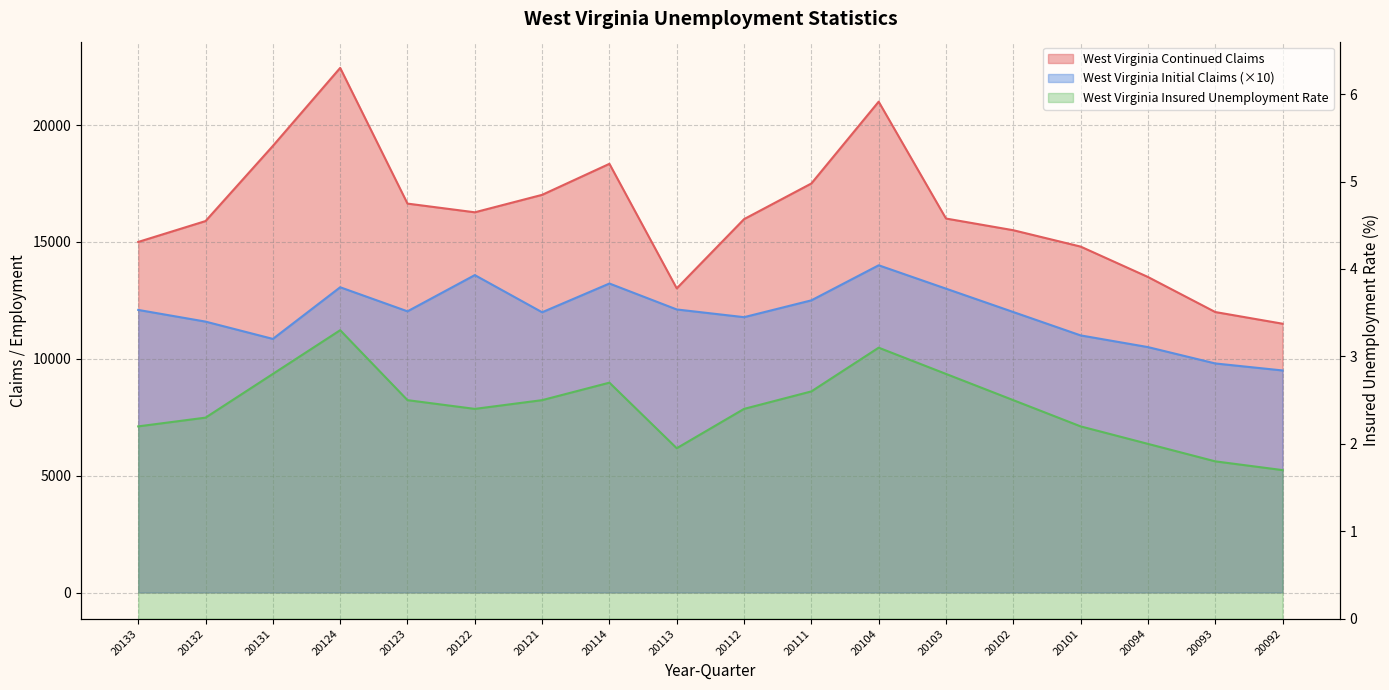

Does the chart have visible grid lines?

Yes